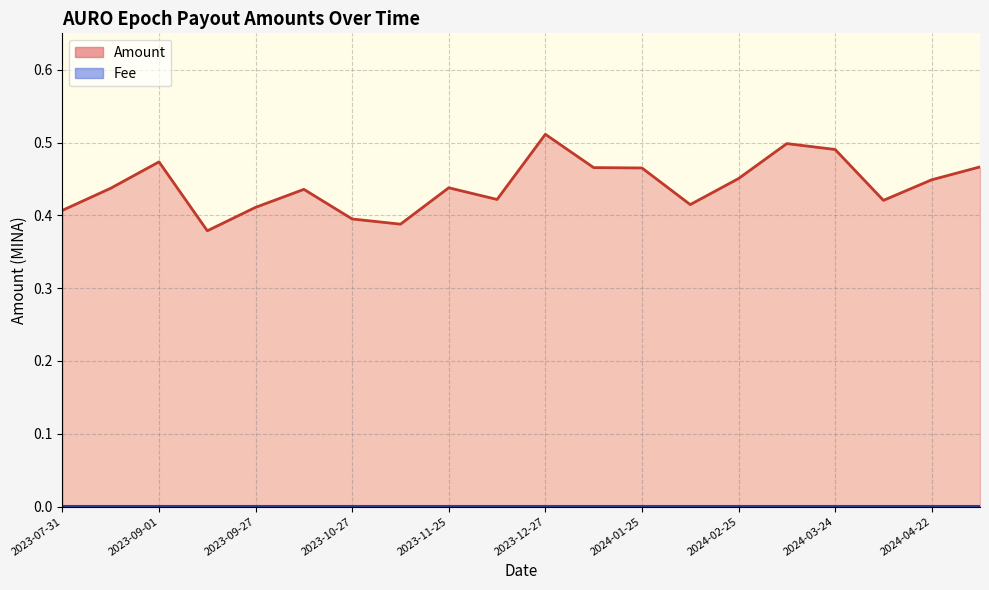

How many Amount (line) values are between 0 and 1?

20